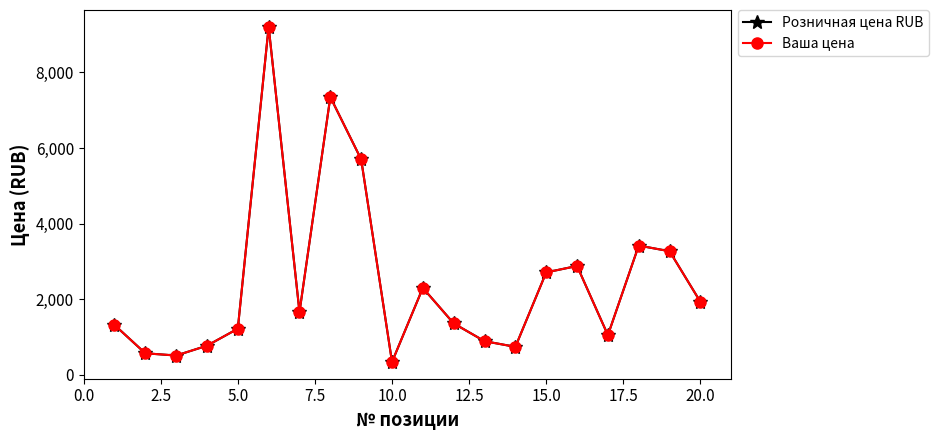

Is this an area chart (filled region under the line)?

No